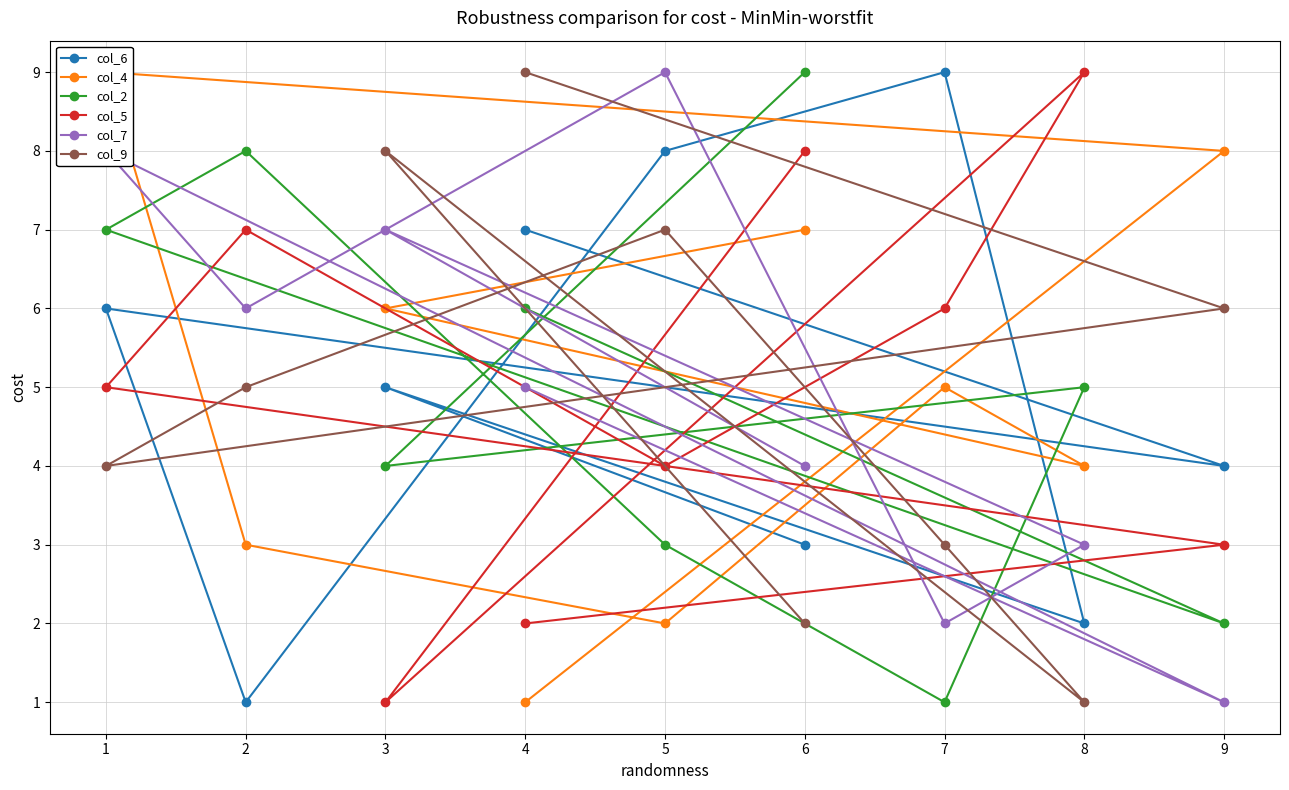

What is the smallest value displayed?

1